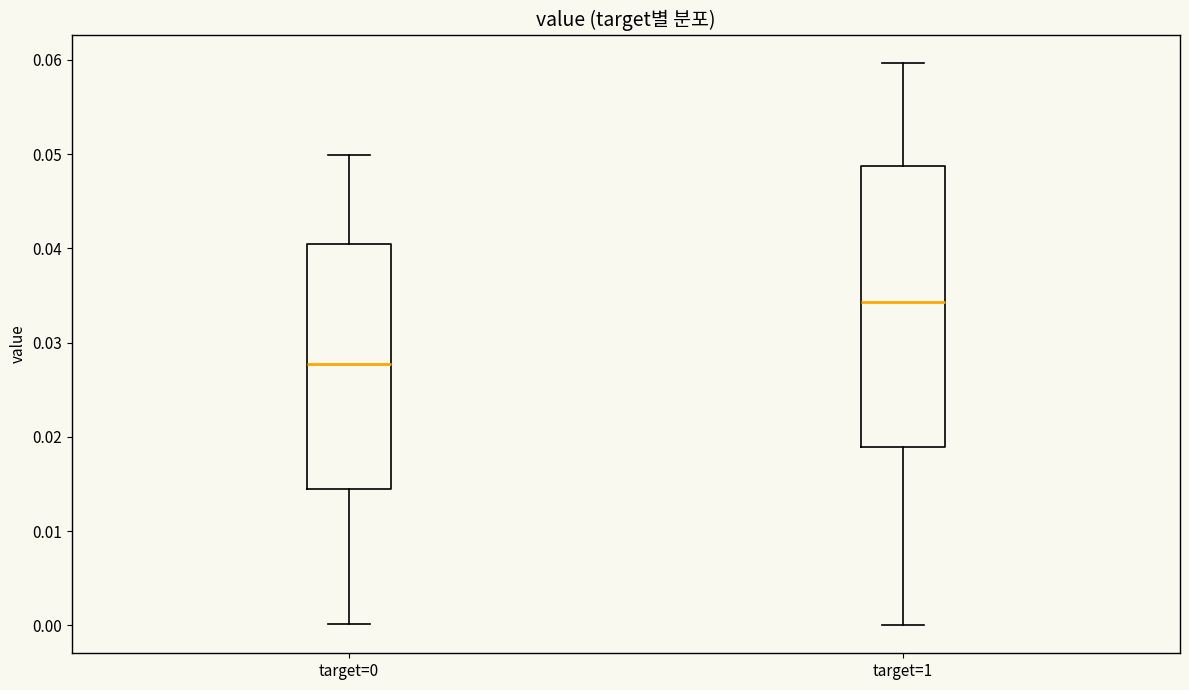

Reading left to right, read every box against the y-axis: the position of its median line, the range the box covers, and the ends of its whiskers. The values are not printed on the chart, so give them approximately, as read against the axis.

target=0: median 0.028, box 0.014 to 0.040, whiskers 0.000 to 0.050
target=1: median 0.034, box 0.019 to 0.049, whiskers 0.000 to 0.060